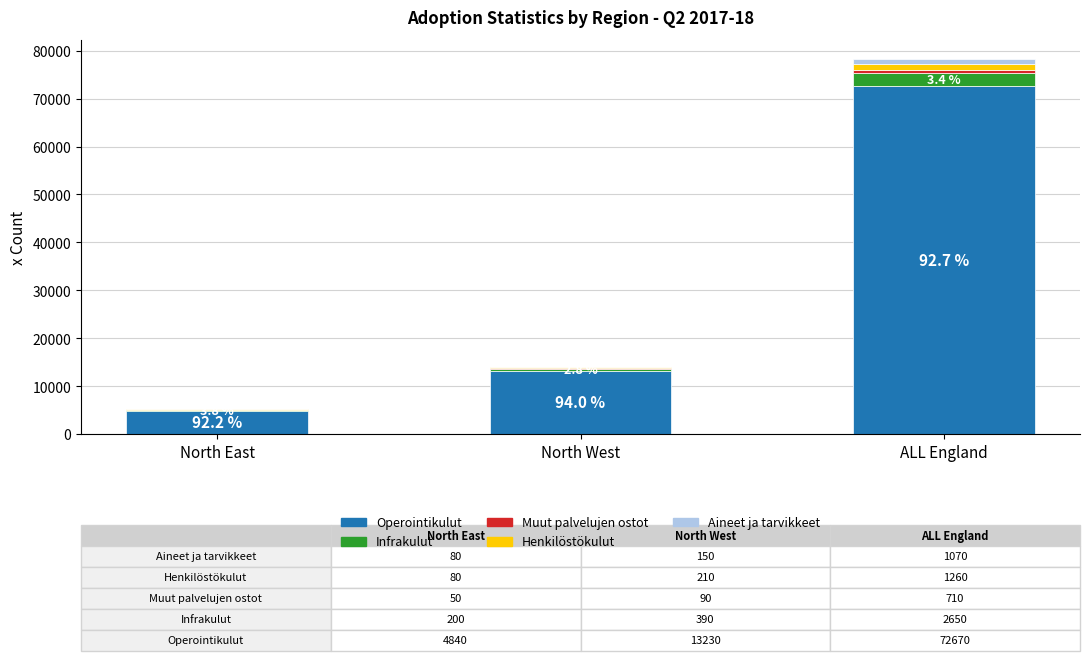

What is the sum of all Operointikulut values?

90740